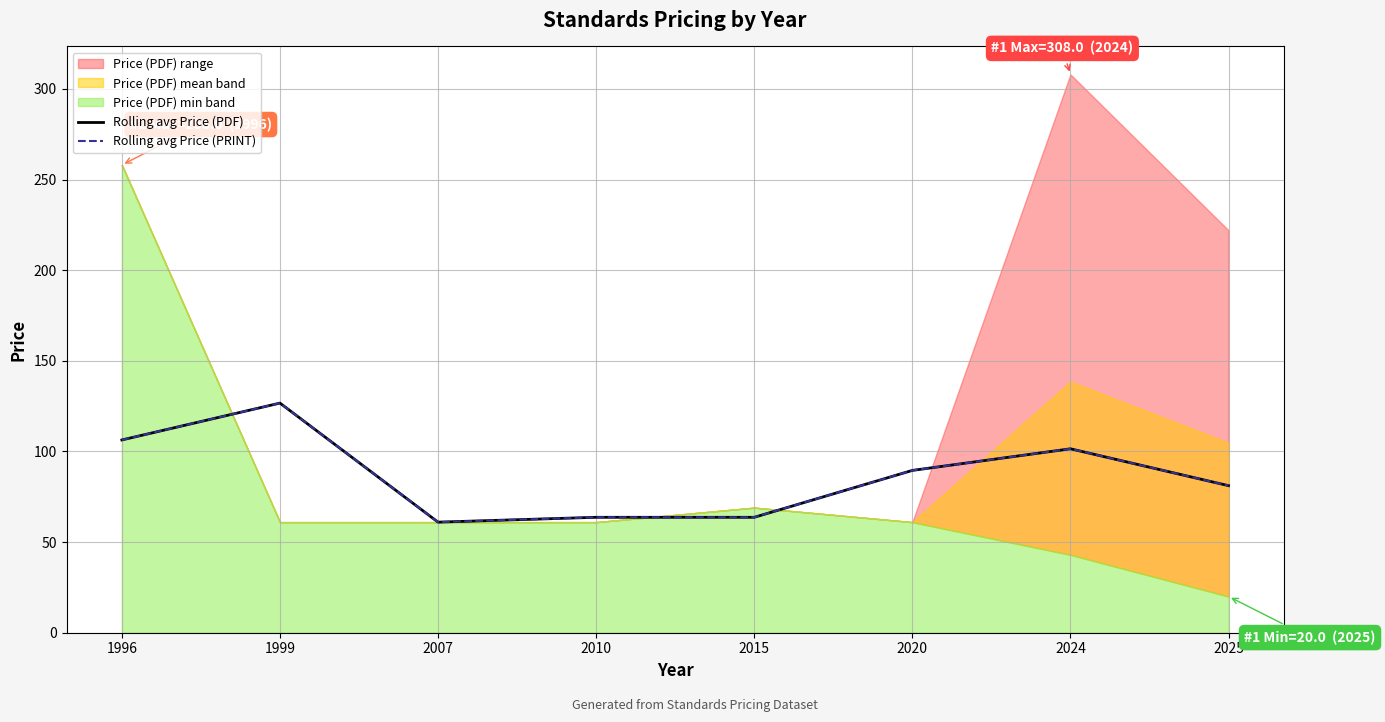

What is the sum of all Rolling avg Price (PRINT) values?

693.4